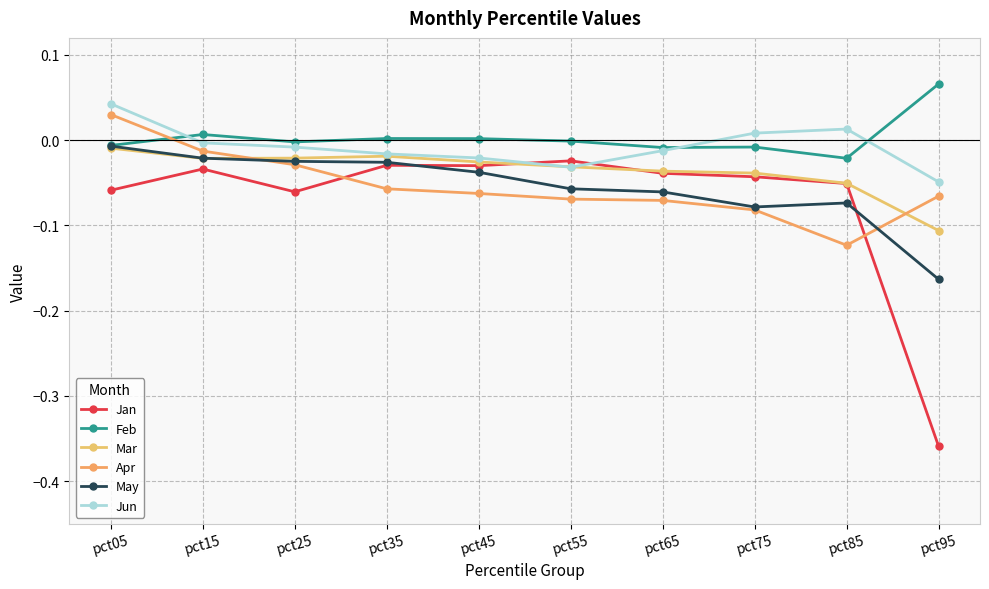

Where does the Jun series first go above 0?

pct05